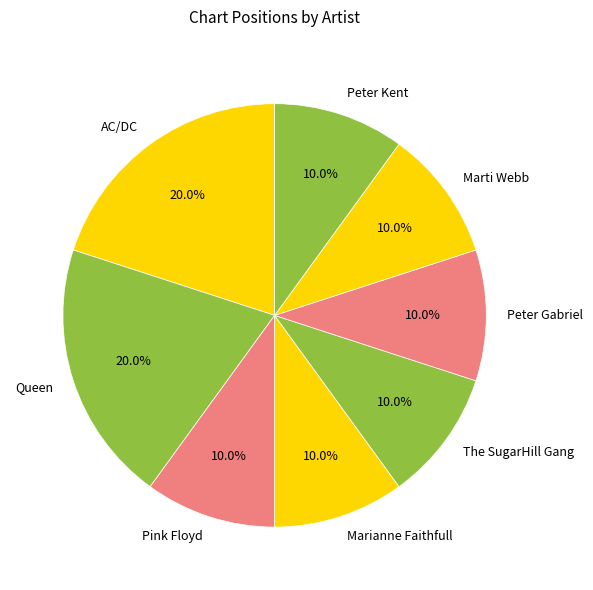

Is the sum of Queen and Peter Kent greater than half?

No